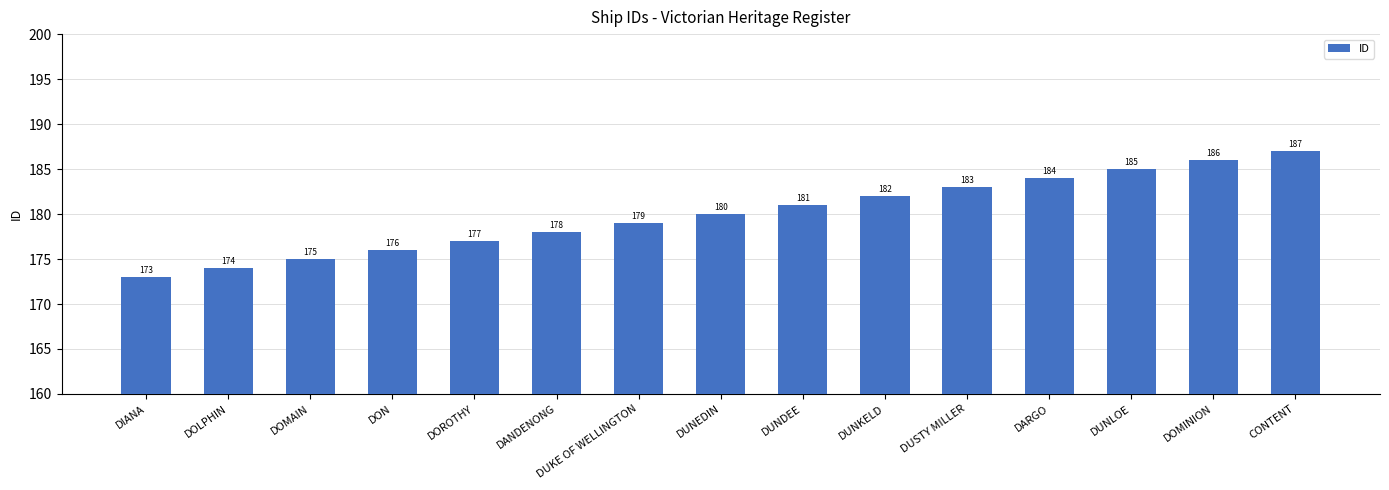

List the labels in order of value, smallest first.

DIANA, DOLPHIN, DOMAIN, DON, DOROTHY, DANDENONG, DUKE OF WELLINGTON, DUNEDIN, DUNDEE, DUNKELD, DUSTY MILLER, DARGO, DUNLOE, DOMINION, CONTENT